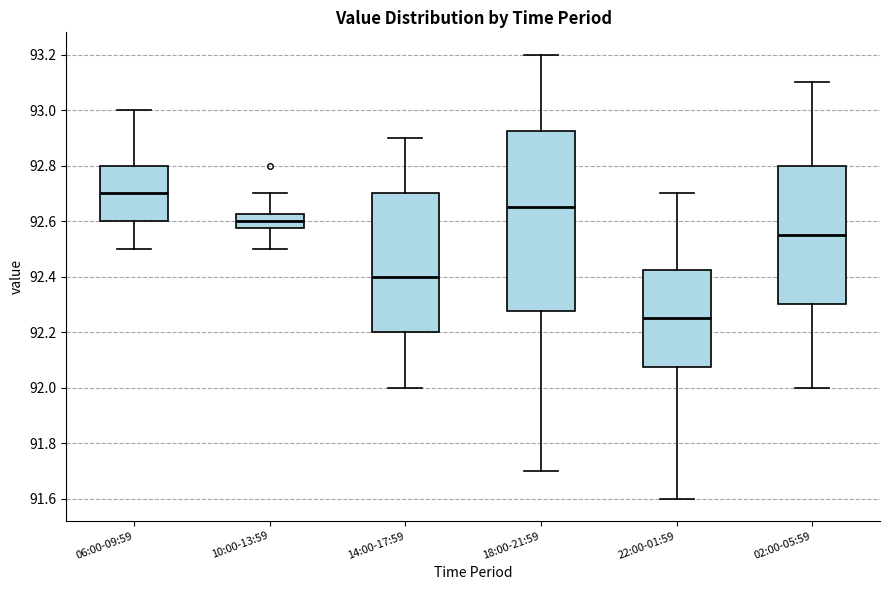

Which box is the tallest, from its lower edge to its upper edge?

18:00-21:59